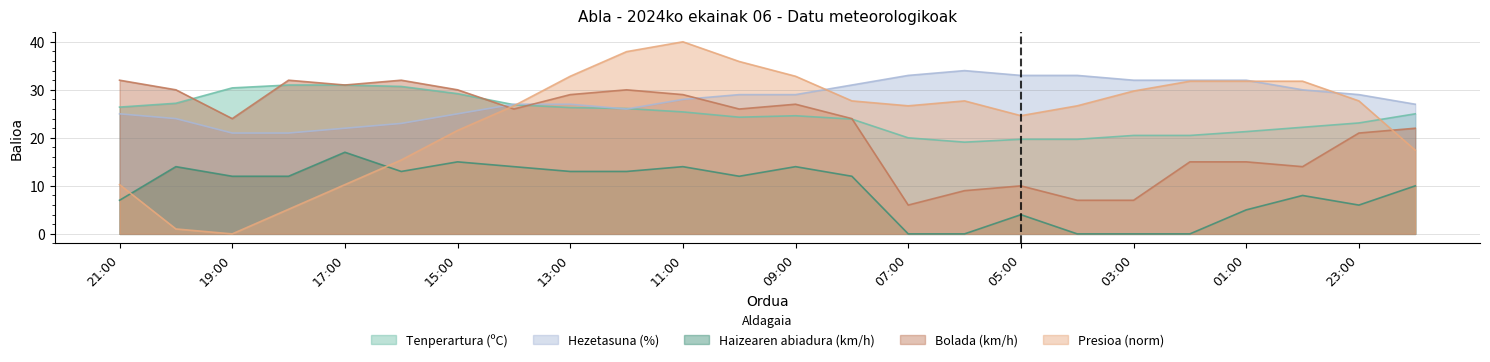

How many data points in Tenperartura (ºC) are less than 25?

12